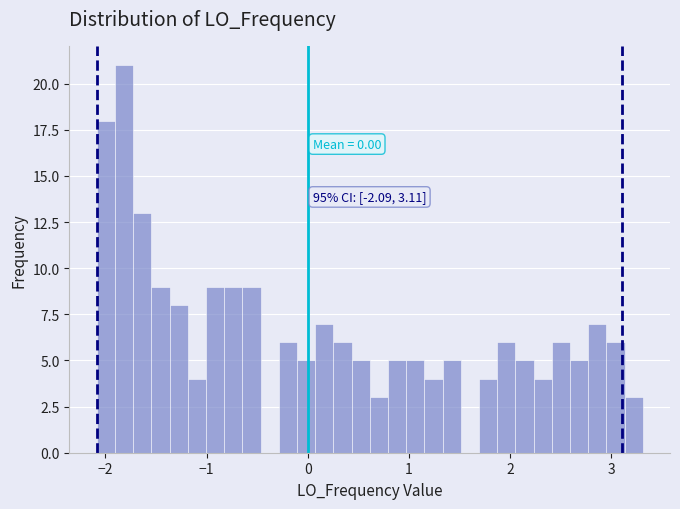

Around what value on the x-axis is the tallest bar? Give the approximate position of its centre, as read against the axis.

-1.8